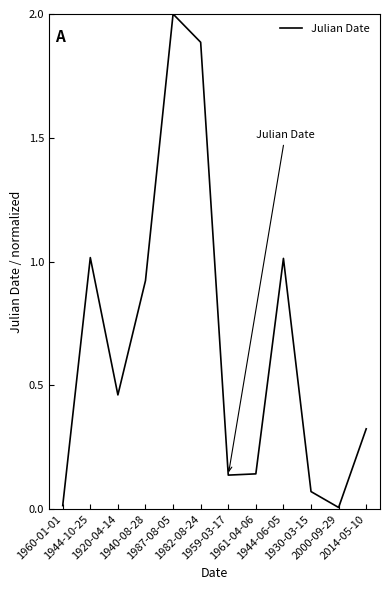

Does the chart display data point markers on the line(s)?

No